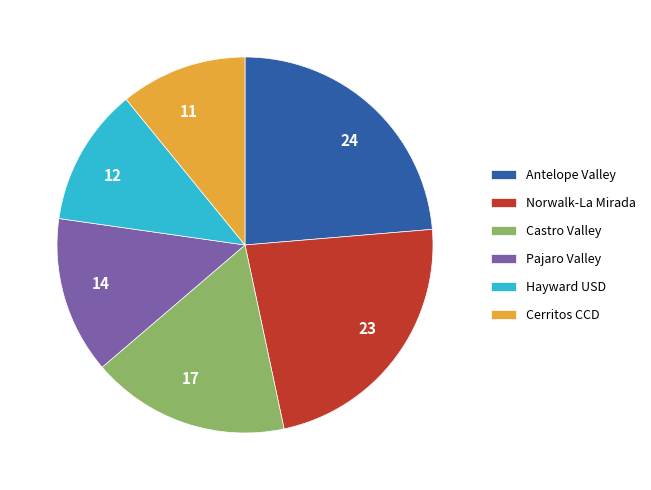

Does any single category account for the majority?

No